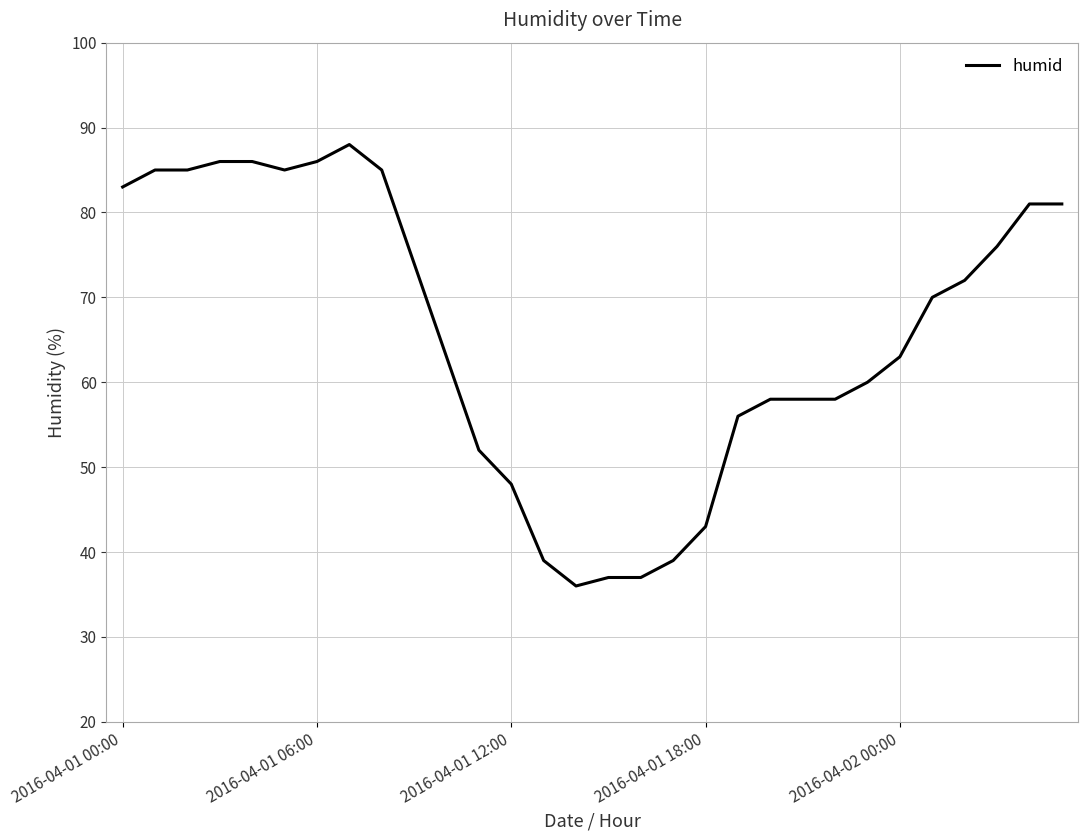

What is the maximum value shown in the chart?

88